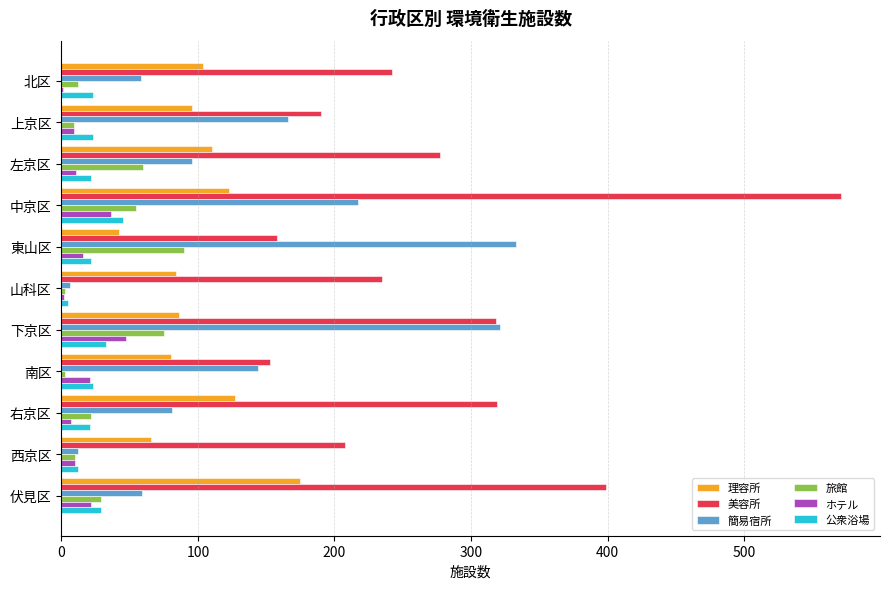

The value of 理容所 at 東山区 is 21. True or false?

False